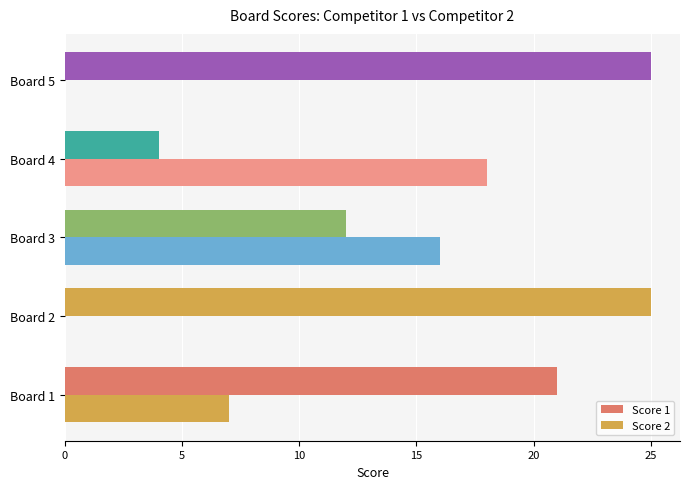

How many Score 2 values are between 0 and 16?

4